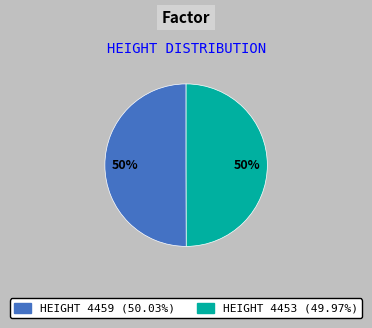

What is the largest slice in the pie chart?

4459